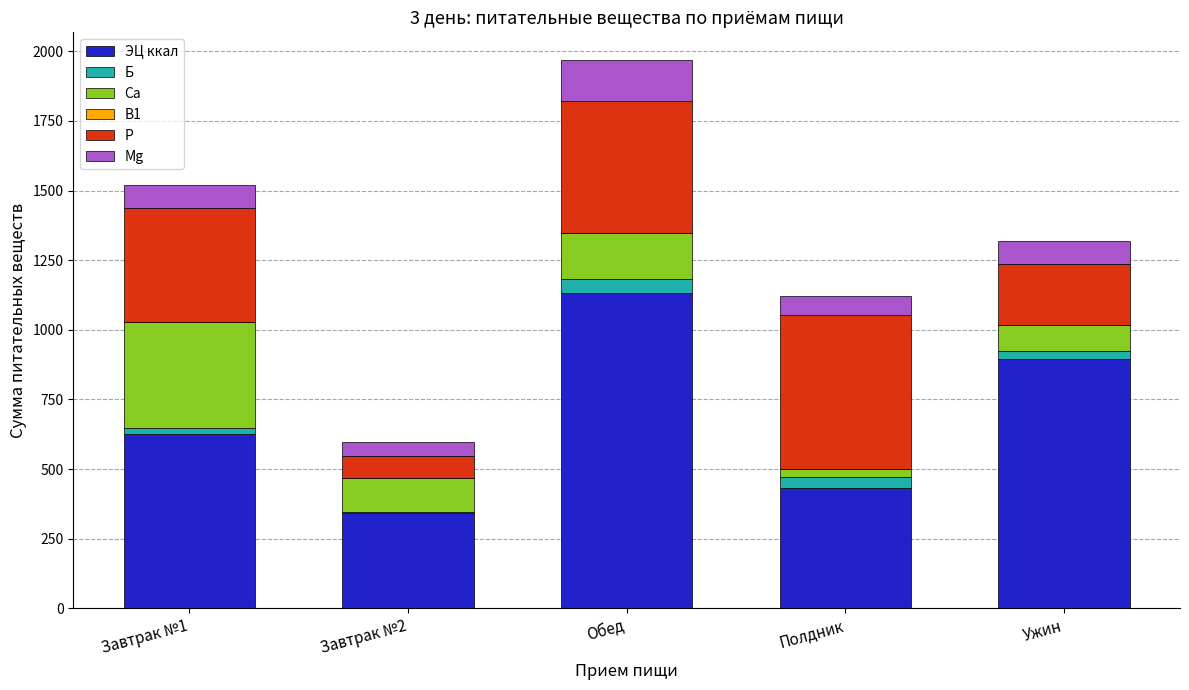

What is the total value across all series at Завтрак №2?

596.8